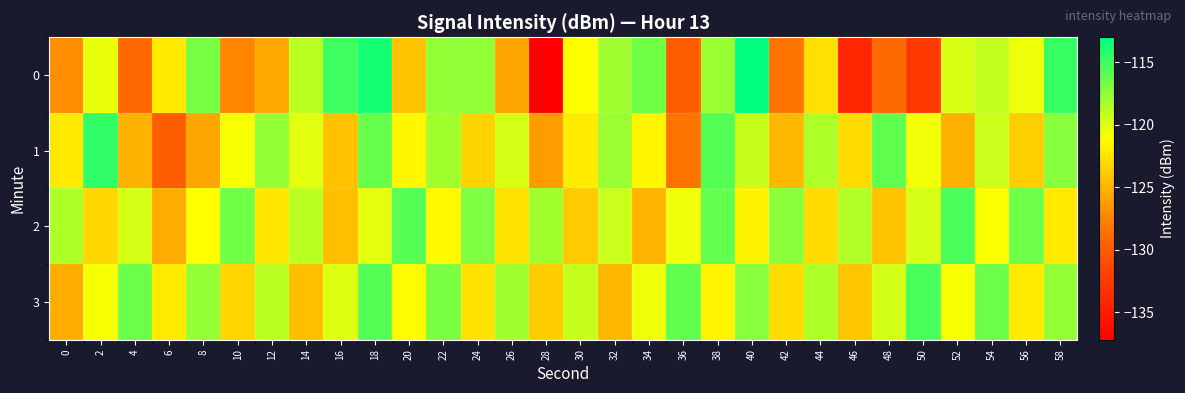

Reading right to left, list all the values displayed in this chart.

0: 58=-114.8	56=-120.5	54=-119.2	52=-119.9	50=-132.6	48=-128.9	46=-134.2	44=-122.7	42=-128.4	40=-113.0	38=-117.8	36=-129.7	34=-116.7	32=-118.1	30=-121.2	28=-137.2	26=-125.8	24=-117.6	22=-117.7	20=-124.2	18=-113.7	16=-115.1	14=-119.0	12=-125.7	10=-127.5	8=-116.8	6=-122.3	4=-129.0	2=-120.5	0=-127.1
1: 58=-117.3	56=-123.6	54=-119.4	52=-125.2	50=-120.7	48=-116.1	46=-122.9	44=-118.5	42=-124.8	40=-119.3	38=-115.7	36=-128.4	34=-121.6	32=-117.9	30=-122.1	28=-126.3	26=-119.8	24=-123.4	22=-118.2	20=-121.5	18=-116.3	16=-124.3	14=-120.2	12=-117.7	10=-120.9	8=-125.7	6=-129.7	4=-125.2	2=-114.6	0=-122.2
2: 58=-122.2	56=-116.6	54=-121.0	52=-115.4	50=-119.8	48=-124.2	46=-118.6	44=-123.0	42=-117.4	40=-121.8	38=-116.2	36=-120.6	34=-125.0	32=-119.4	30=-123.8	28=-118.2	26=-122.6	24=-117.0	22=-121.4	20=-115.8	18=-120.2	16=-124.5	14=-118.9	12=-122.3	10=-116.7	8=-121.1	6=-125.4	4=-119.8	2=-123.2	0=-118.5
3: 58=-117.7	56=-122.1	54=-116.5	52=-120.9	50=-115.3	48=-119.7	46=-124.1	44=-118.5	42=-122.9	40=-117.3	38=-121.7	36=-116.1	34=-120.5	32=-124.9	30=-119.3	28=-123.7	26=-118.1	24=-122.5	22=-116.9	20=-121.3	18=-115.7	16=-120.1	14=-124.5	12=-118.9	10=-123.3	8=-117.7	6=-122.1	4=-116.5	2=-120.9	0=-125.3